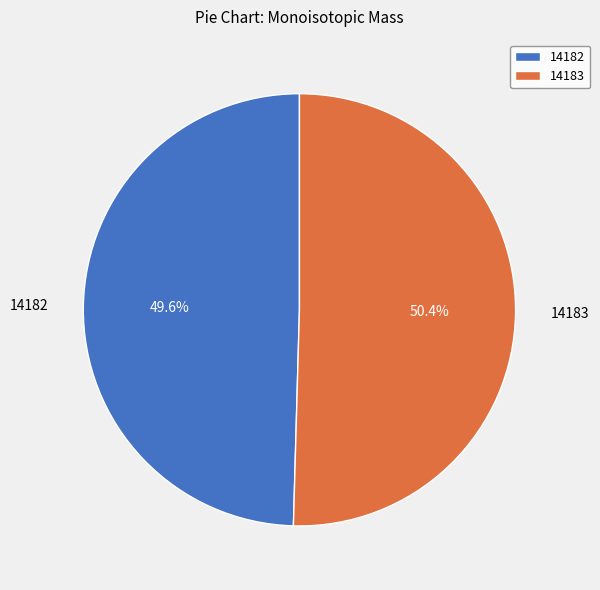

The 14182 slice represents 50% of the pie. True or false?

True